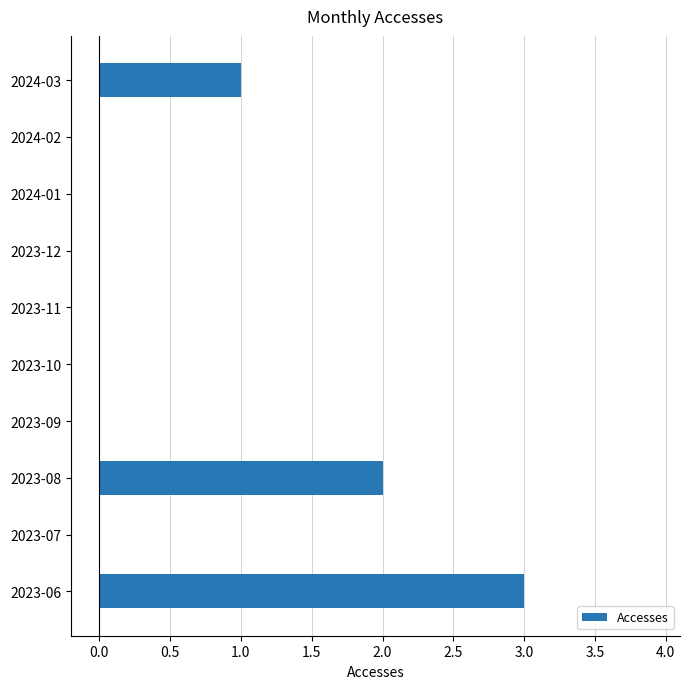

How many categories are shown in the chart?

10